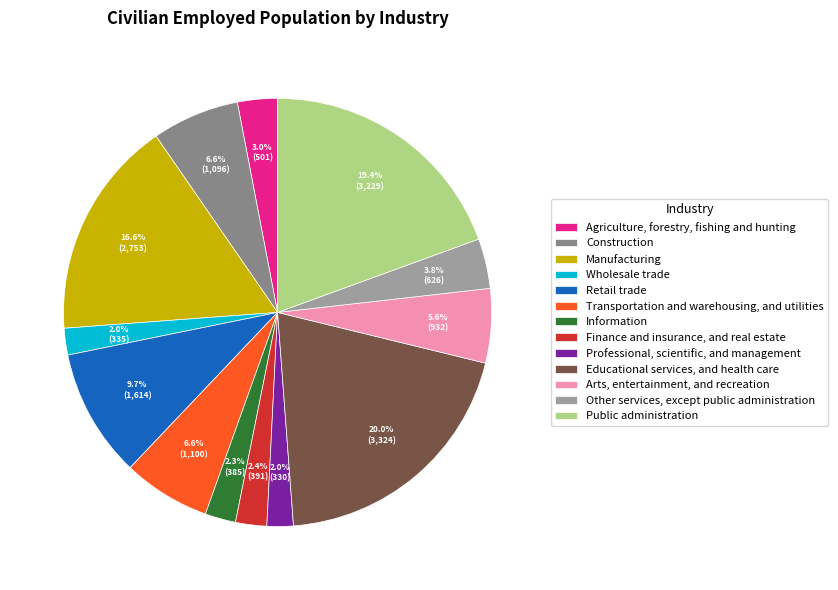

What is the smallest slice in the pie chart?

Professional, scientific, and management